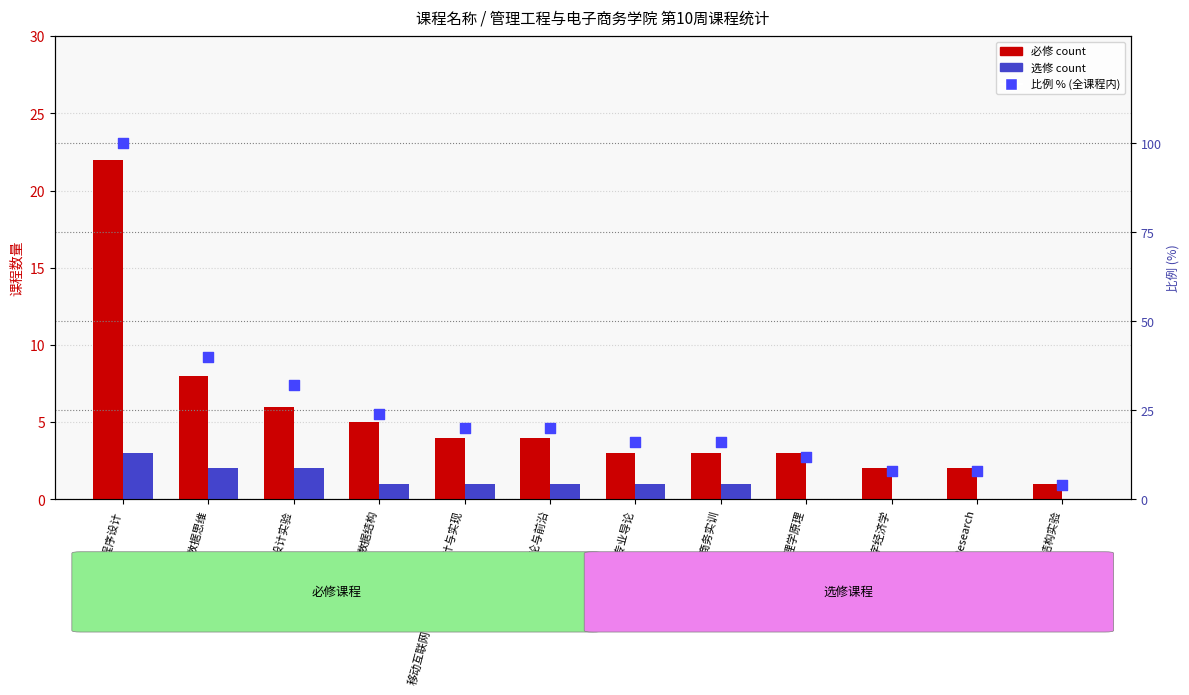

What is the total value across all series at 移动互联网WEB平台系统设计与实现?

25